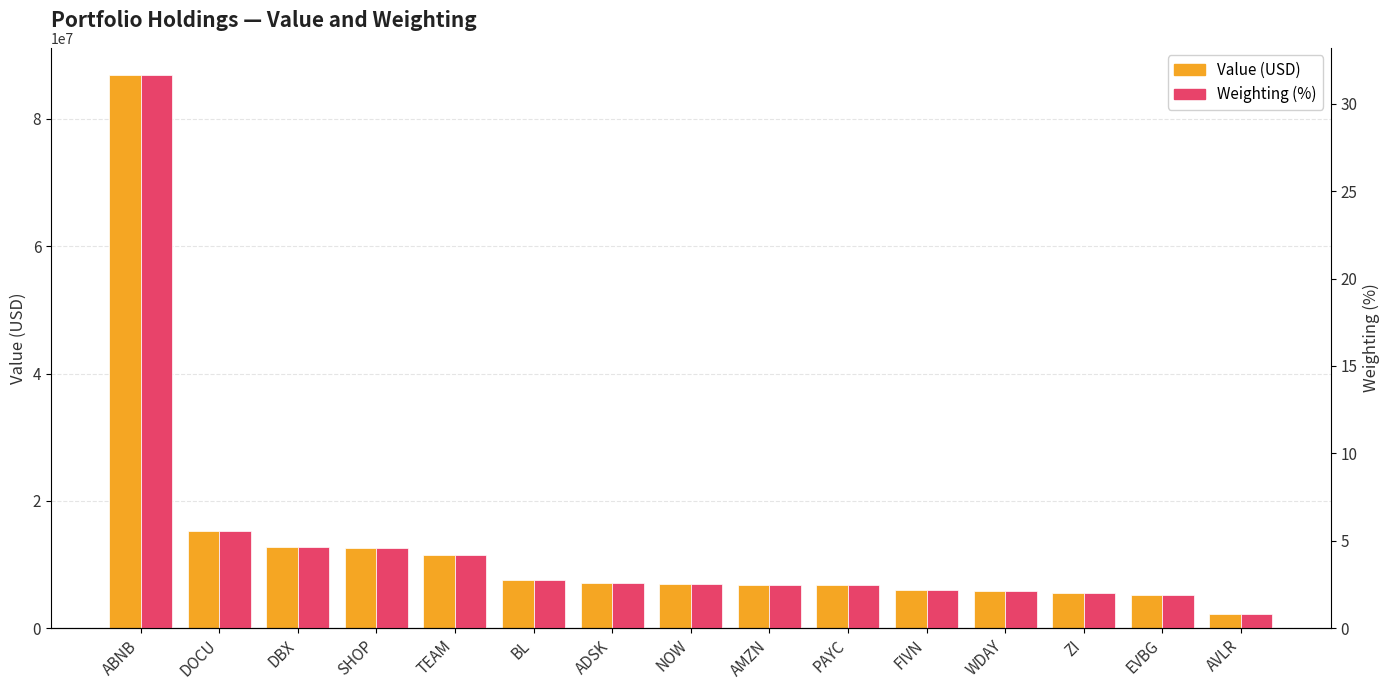

True or false: Value (USD) has a value of 3110252.5 at ZI.

False